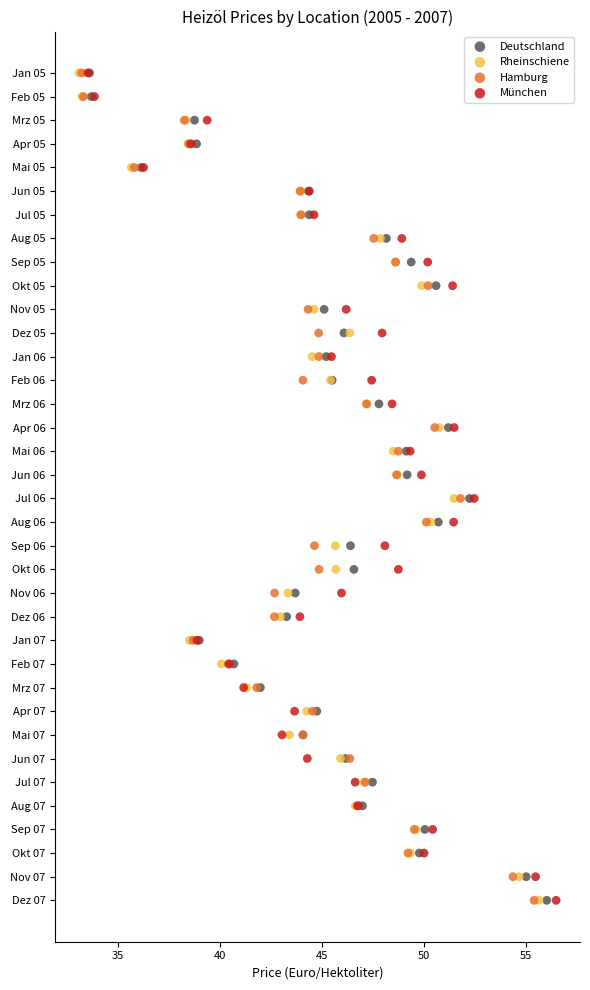

What are all the series names shown in the legend?

Deutschland, Rheinschiene, Hamburg, München